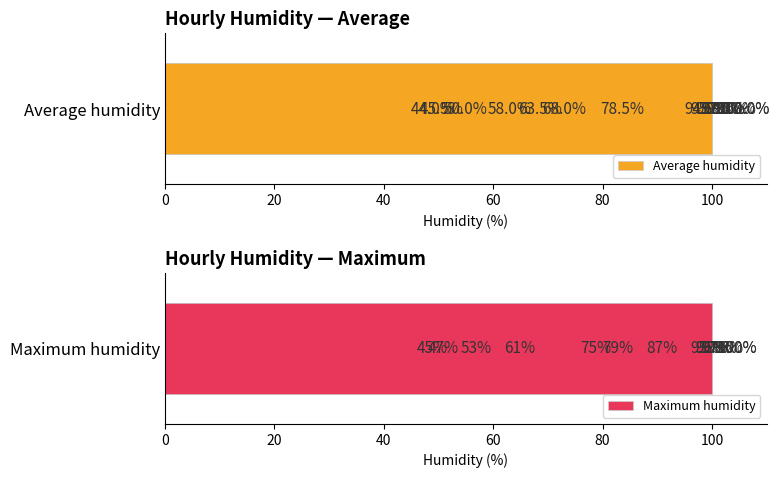

True or false: Average humidity has a value of 100.0 at 23.

True